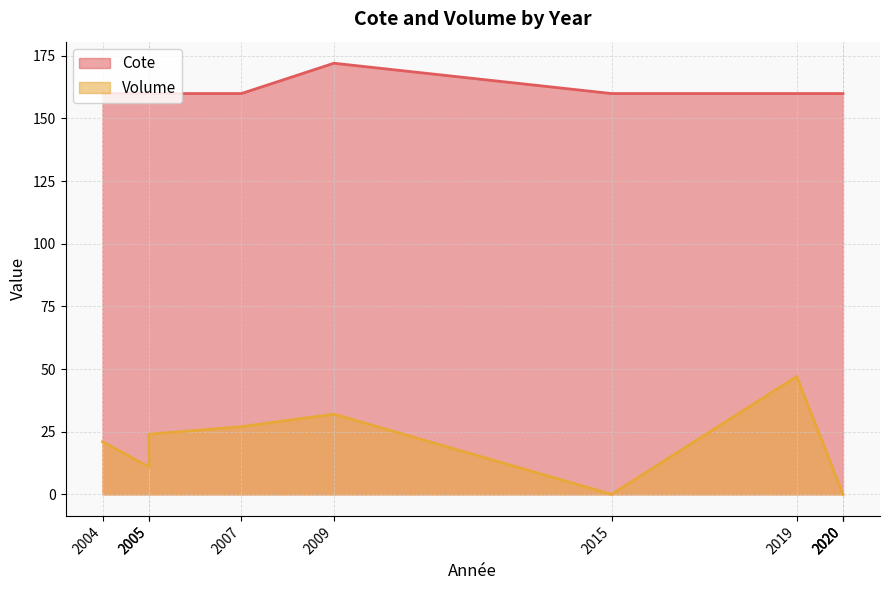

What is the minimum value for Cote?

159.9